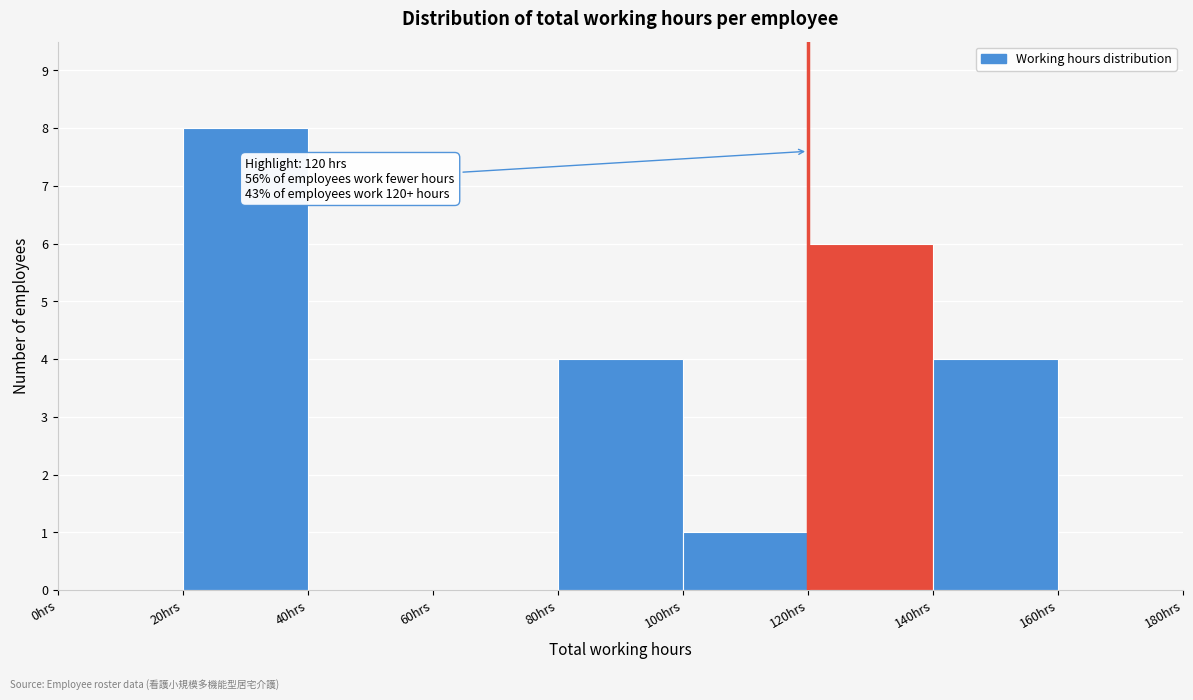

Over which range of the x-axis is the bar tallest?

20 to 40